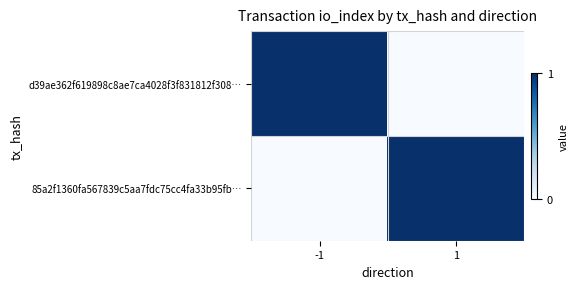

Reading left to right, transcribe all the data shown in this chart.

d39ae362f619898c8ae7ca4028f3f831812f308…: -1=1	1=0
85a2f1360fa567839c5aa7fdc75cc4fa33b95fb…: -1=0	1=1